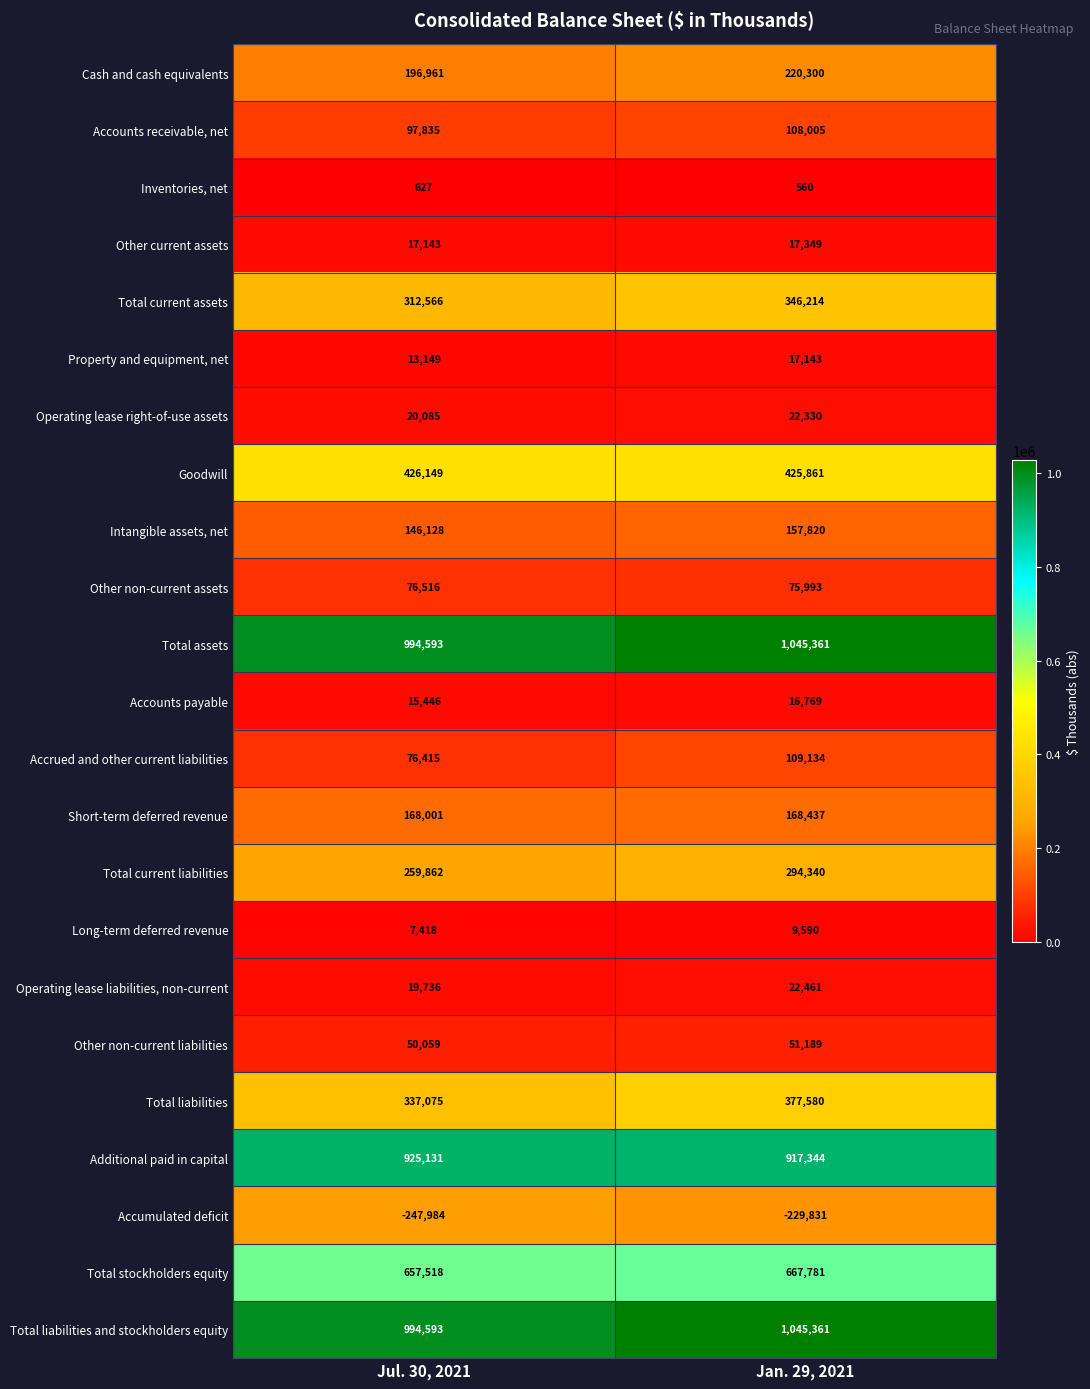

At which label is Total liabilities closest to 357327?

Jul. 30, 2021